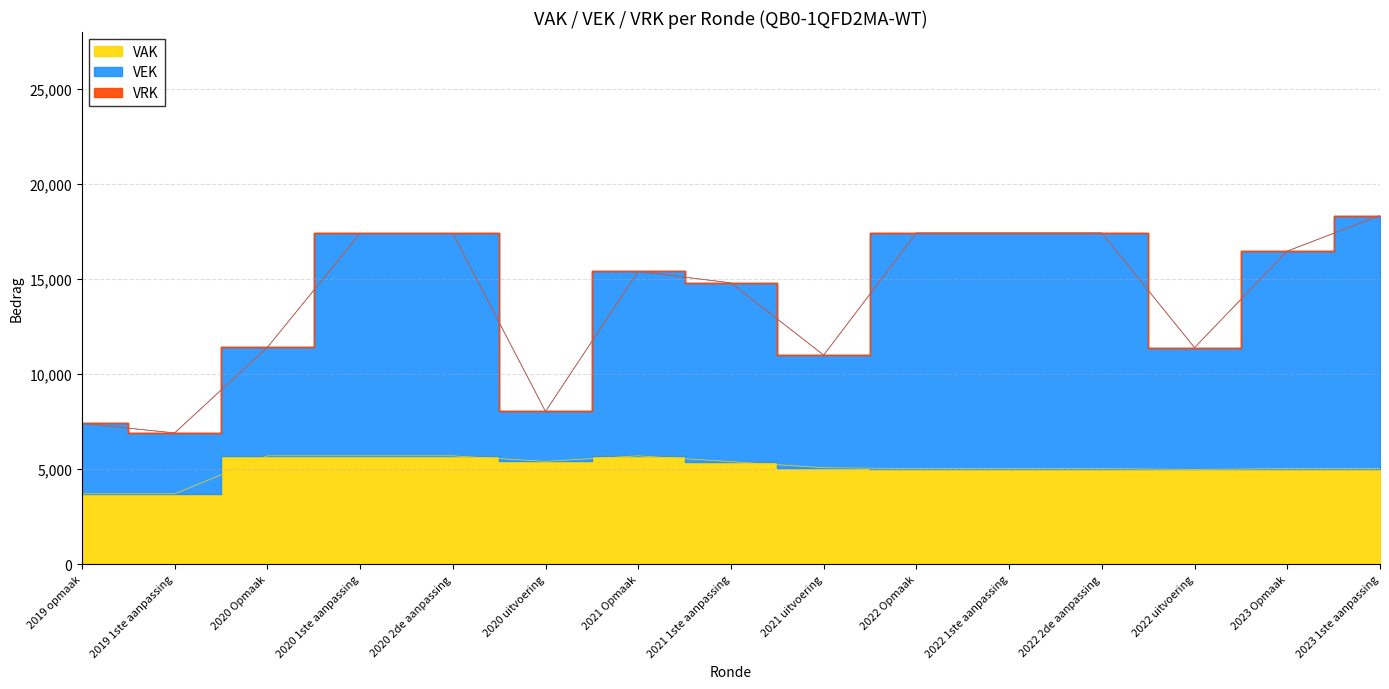

How many points are lower than both their immediate neighbors (excluding endpoints)?

2